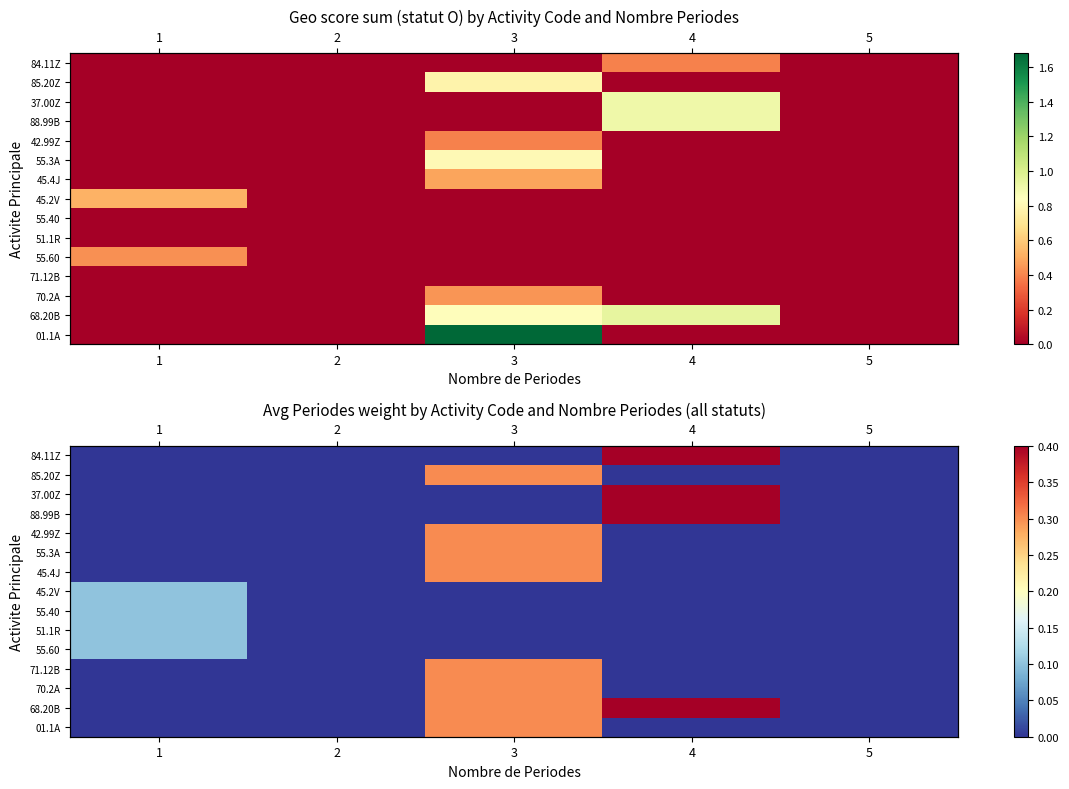

What is the difference between the row_4 values at 1 and 3?

0.3